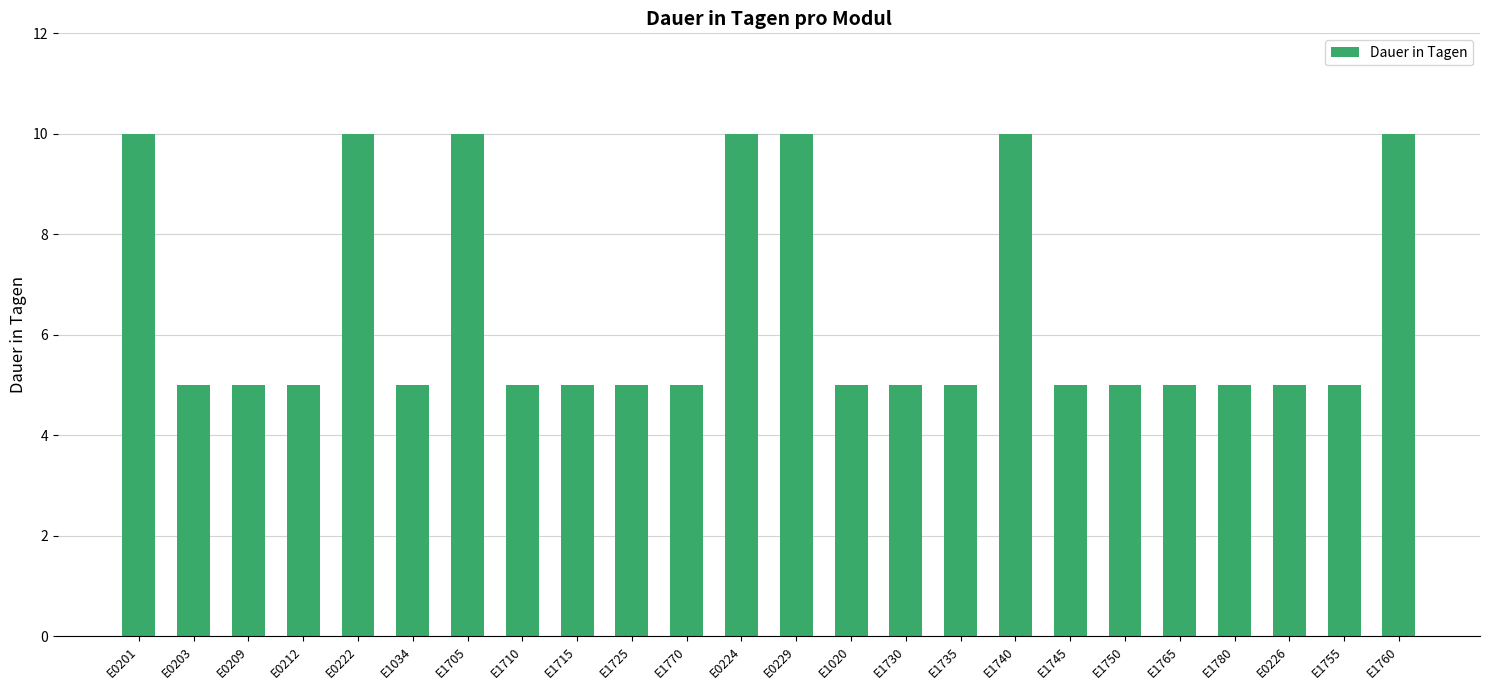

What is the minimum value shown in the chart?

5